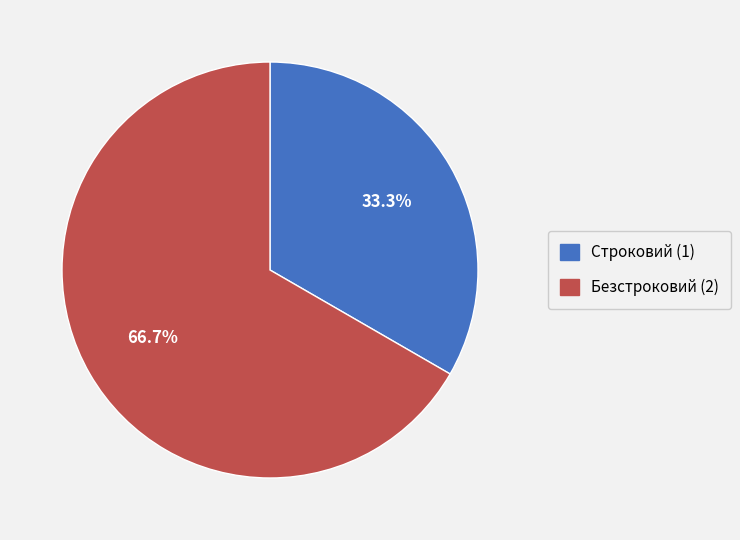

To the nearest percent, what is the average slice percentage?

50%